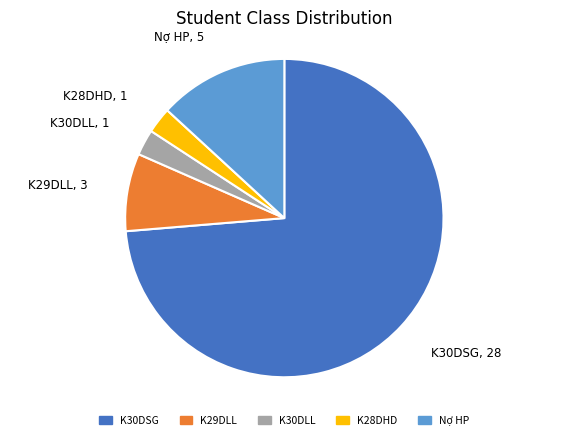

Combined, do K29DLL and K28DHD account for over 50%?

No